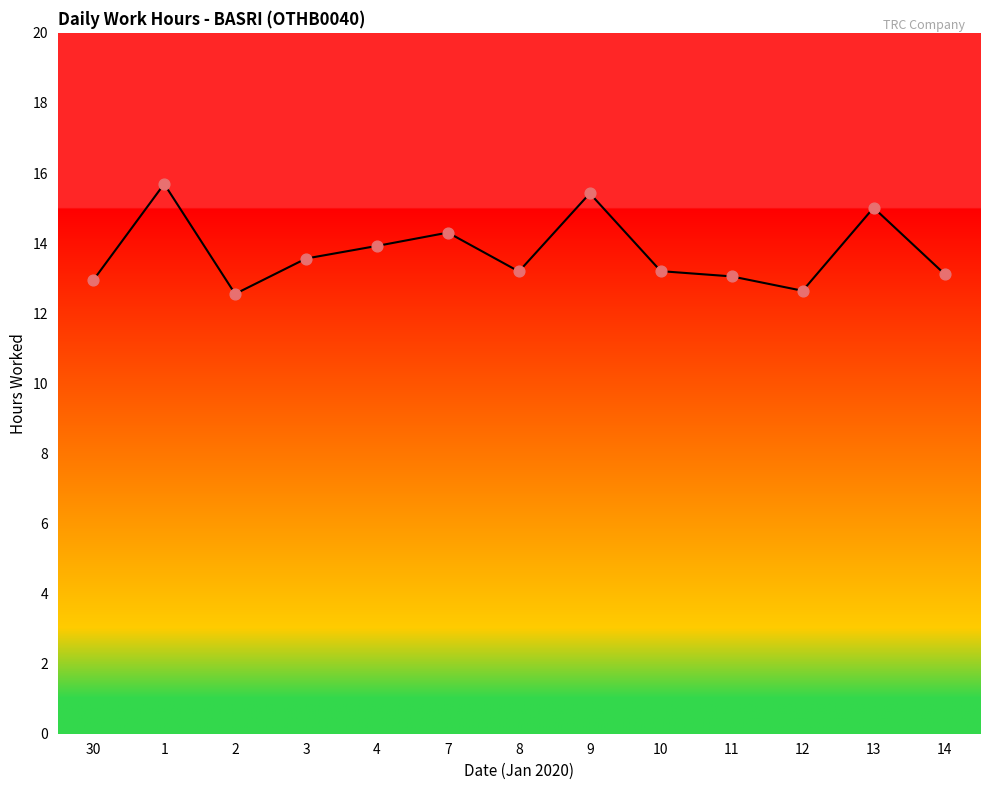

What is the change in value from 2 to 13?

+2.5